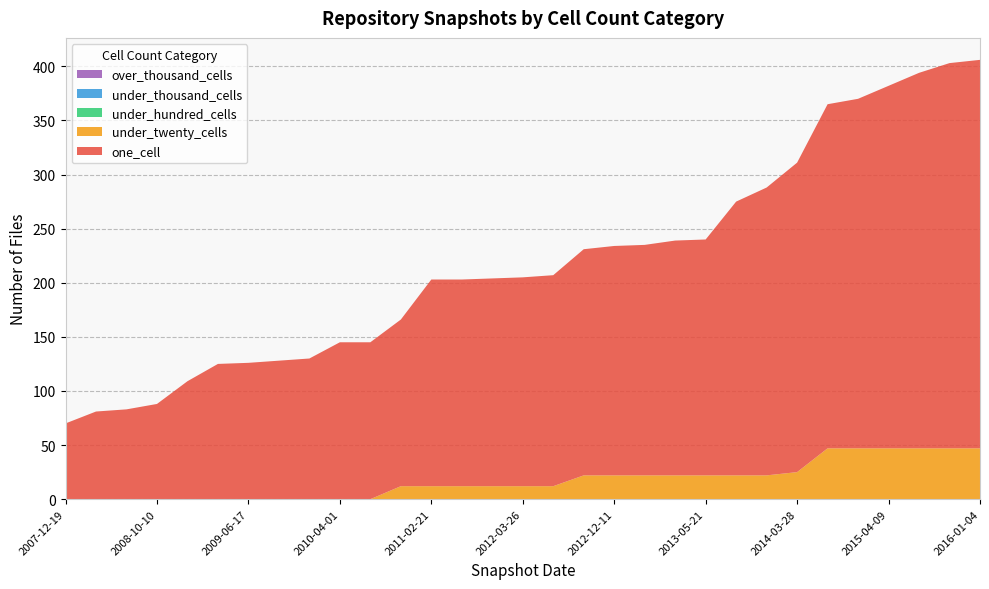

Reading left to right, extract all data points from this chart.

one_cell: 70	81	83	88	109	125	126	128	130	145	145	154	191	191	192	193	195	209	212	213	217	218	253	266	286	318	323	335	347	356	359
under_twenty_cells: 0	0	0	0	0	0	0	0	0	0	0	12	12	12	12	12	12	22	22	22	22	22	22	22	25	47	47	47	47	47	47
under_hundred_cells: 0	0	0	0	0	0	0	0	0	0	0	0	0	0	0	0	0	0	0	0	0	0	0	0	0	0	0	0	0	0	0
under_thousand_cells: 0	0	0	0	0	0	0	0	0	0	0	0	0	0	0	0	0	0	0	0	0	0	0	0	0	0	0	0	0	0	0
over_thousand_cells: 0	0	0	0	0	0	0	0	0	0	0	0	0	0	0	0	0	0	0	0	0	0	0	0	0	0	0	0	0	0	0